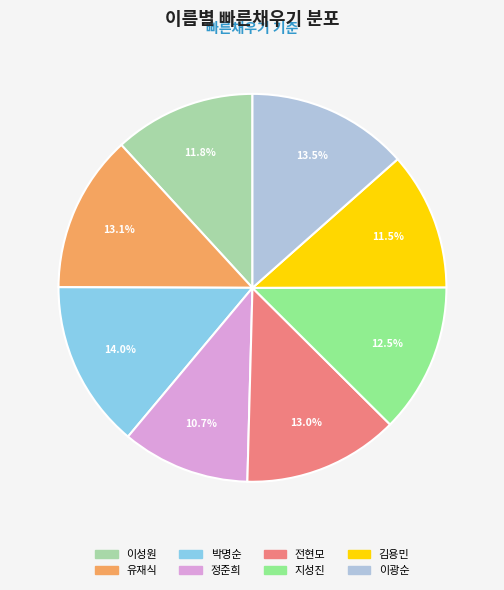

What percentage do 이광순 and 김용민 together represent?

25.0%